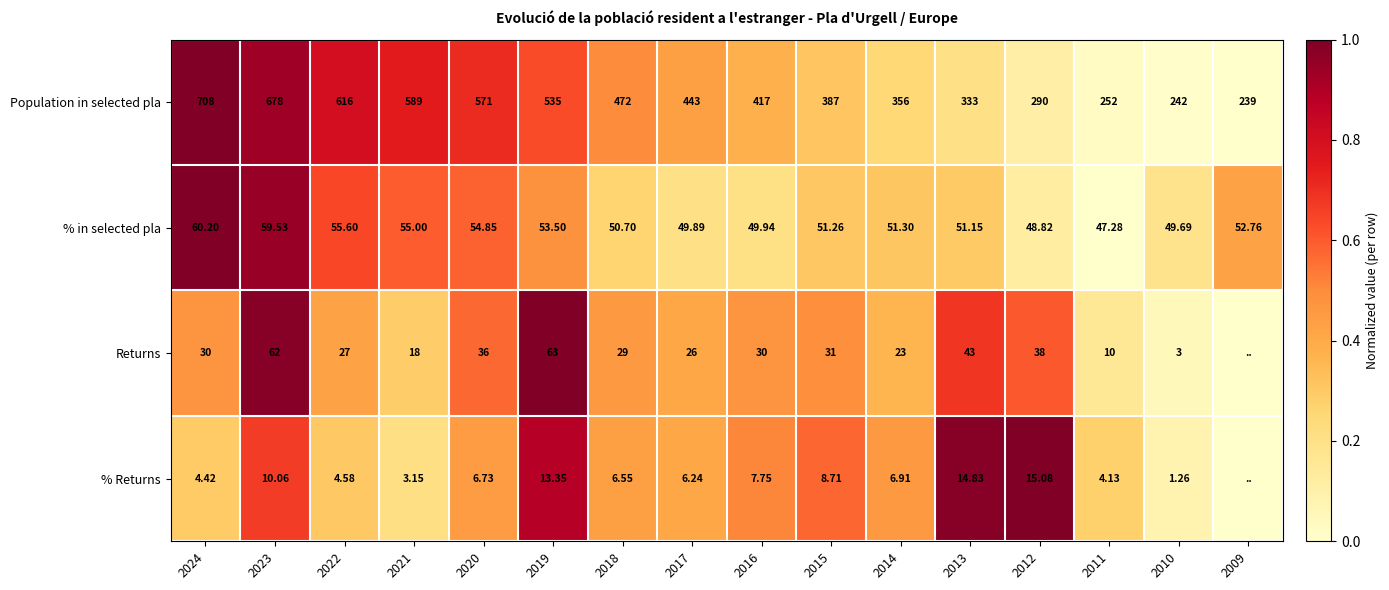

How many series are shown in this chart?

4